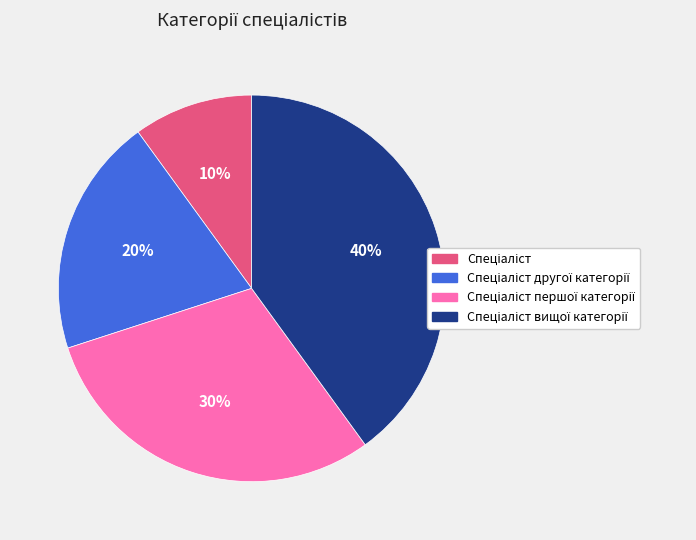

Is there any slice that represents more than half of the pie?

No